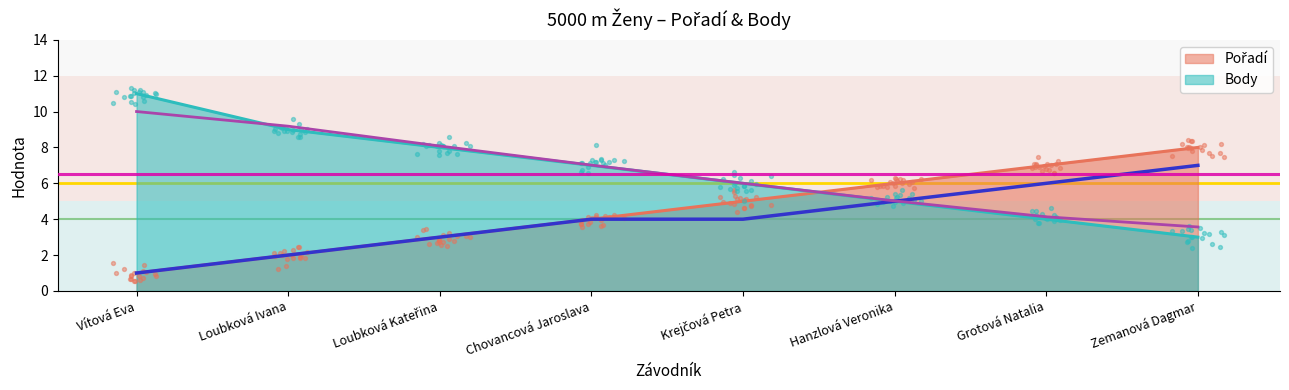

Is the value of Pořadí at Loubková Ivana greater than the value of Body at Loubková Kateřina?

No